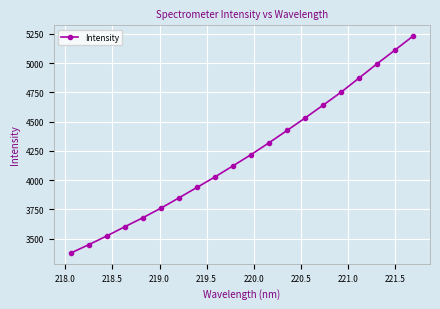

What is the sum of all values?

84437.1